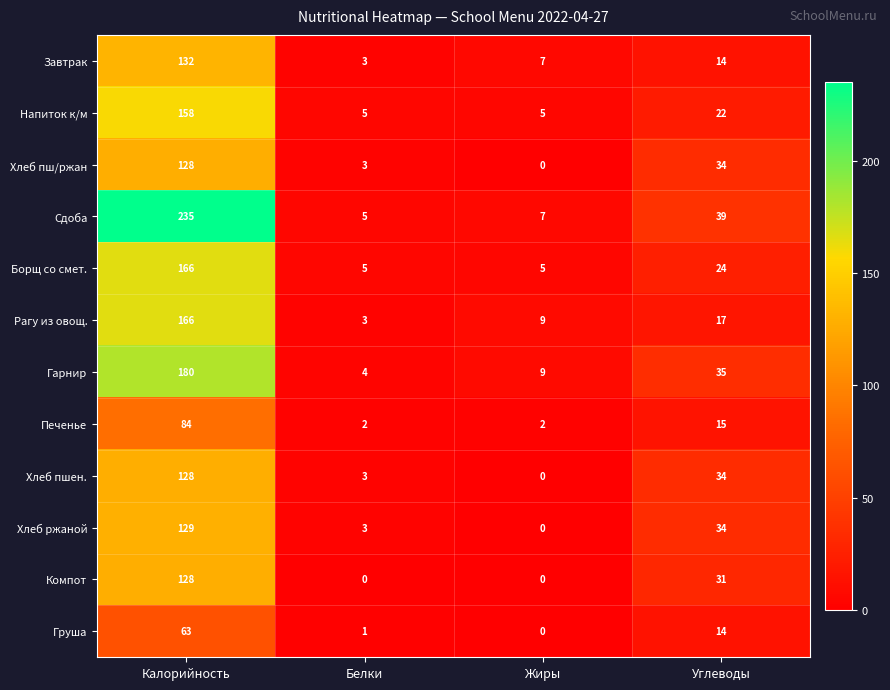

Is it true that Рагу из овощ. equals 29 at Углеводы?

False